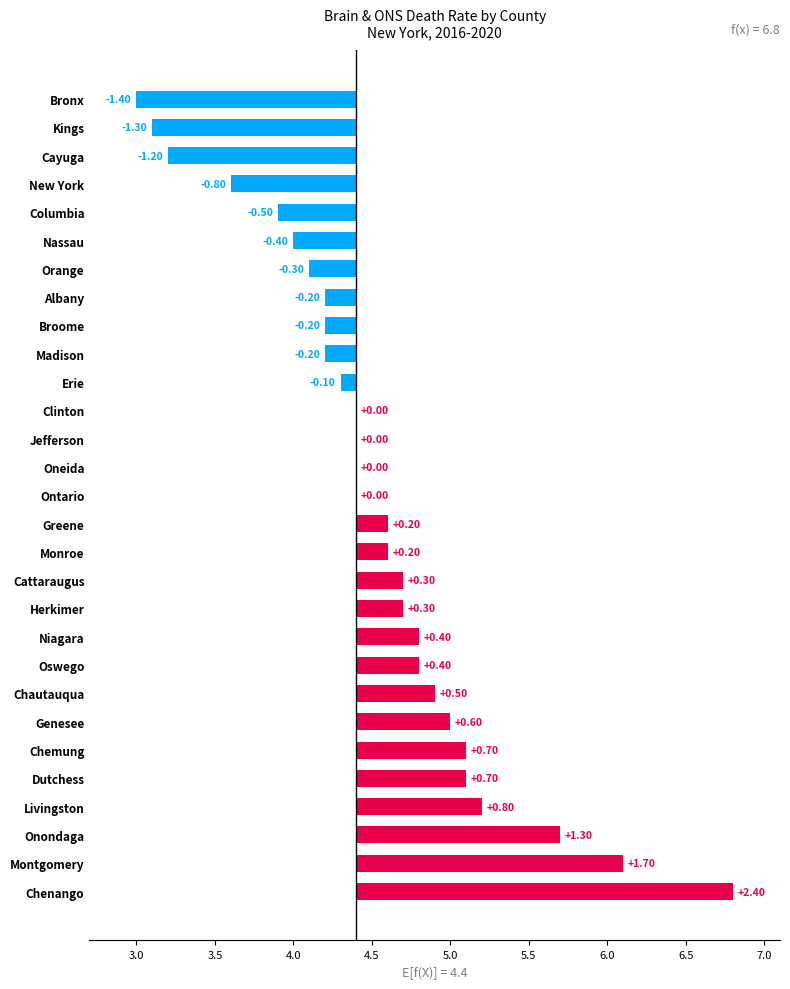

How many values are above zero?

14